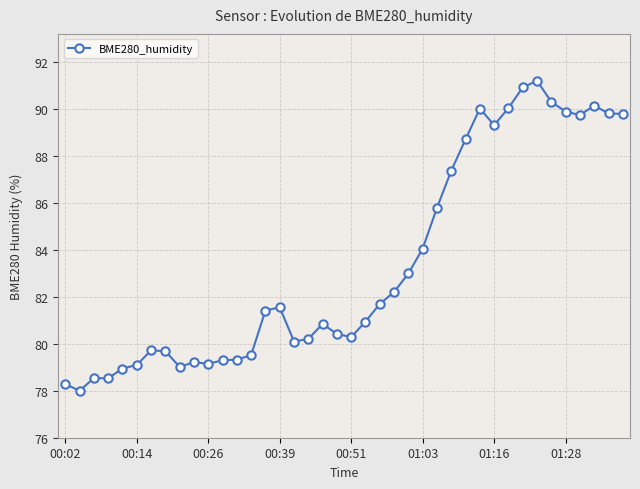

What is the value of the 23rd point from the left?

81.7